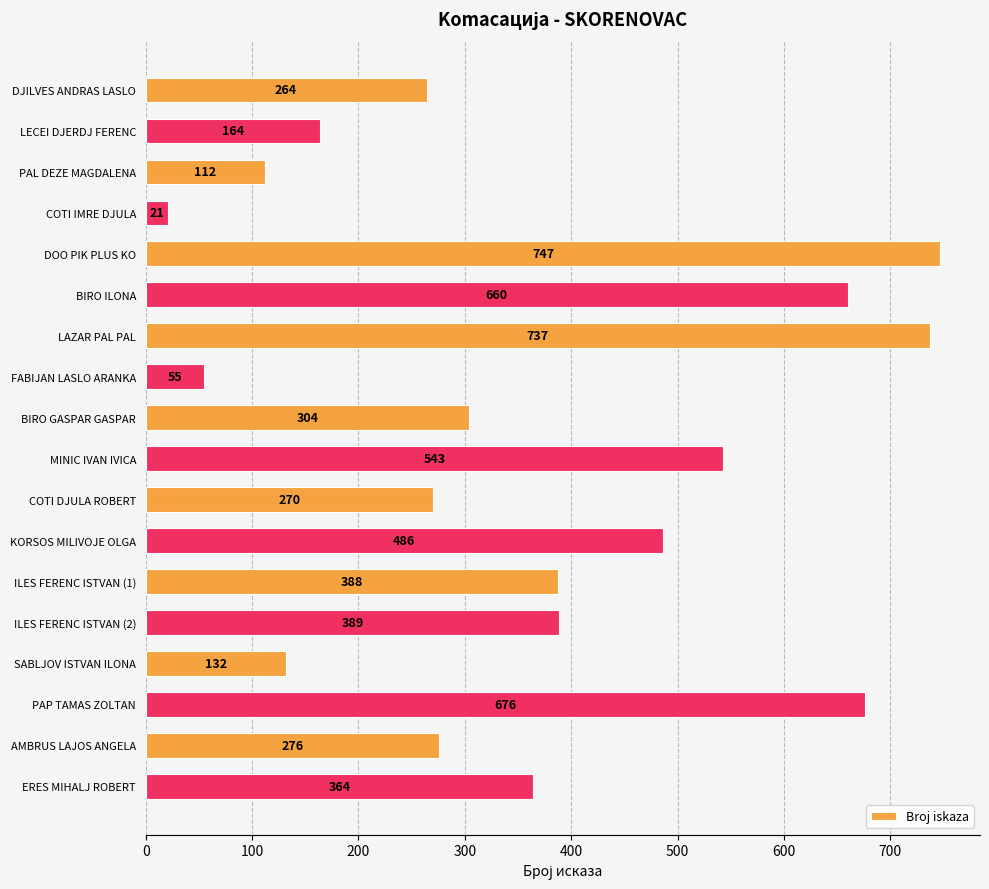

Reading top to bottom, what are all the values shown in this chart?

DJILVES ANDRAS LASLO=264	LECEI DJERDJ FERENC=164	PAL DEZE MAGDALENA=112	COTI IMRE DJULA=21	DOO PIK PLUS KO=747	BIRO ILONA=660	LAZAR PAL PAL=737	FABIJAN LASLO ARANKA=55	BIRO GASPAR GASPAR=304	MINIC IVAN IVICA=543	COTI DJULA ROBERT=270	KORSOS MILIVOJE OLGA=486	ILES FERENC ISTVAN (1)=388	ILES FERENC ISTVAN (2)=389	SABLJOV ISTVAN ILONA=132	PAP TAMAS ZOLTAN=676	AMBRUS LAJOS ANGELA=276	ERES MIHALJ ROBERT=364